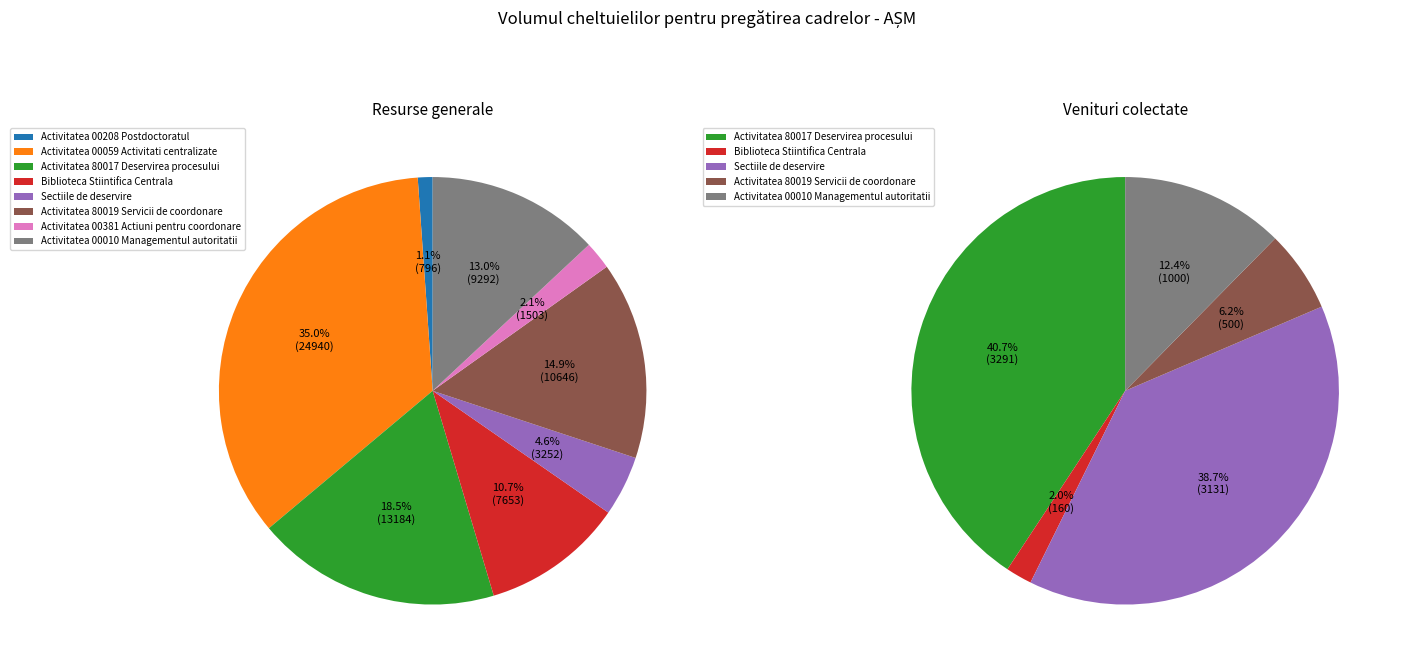

To the nearest percent, what percentage of the pie is Venituri colectate?

100%